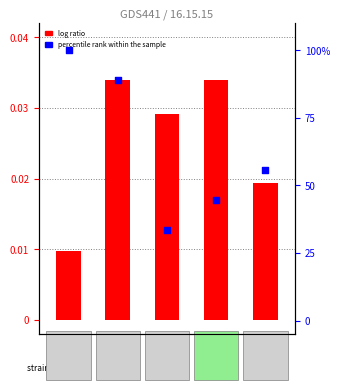

Which series reaches the maximum Y coordinate?

percentile rank within the sample